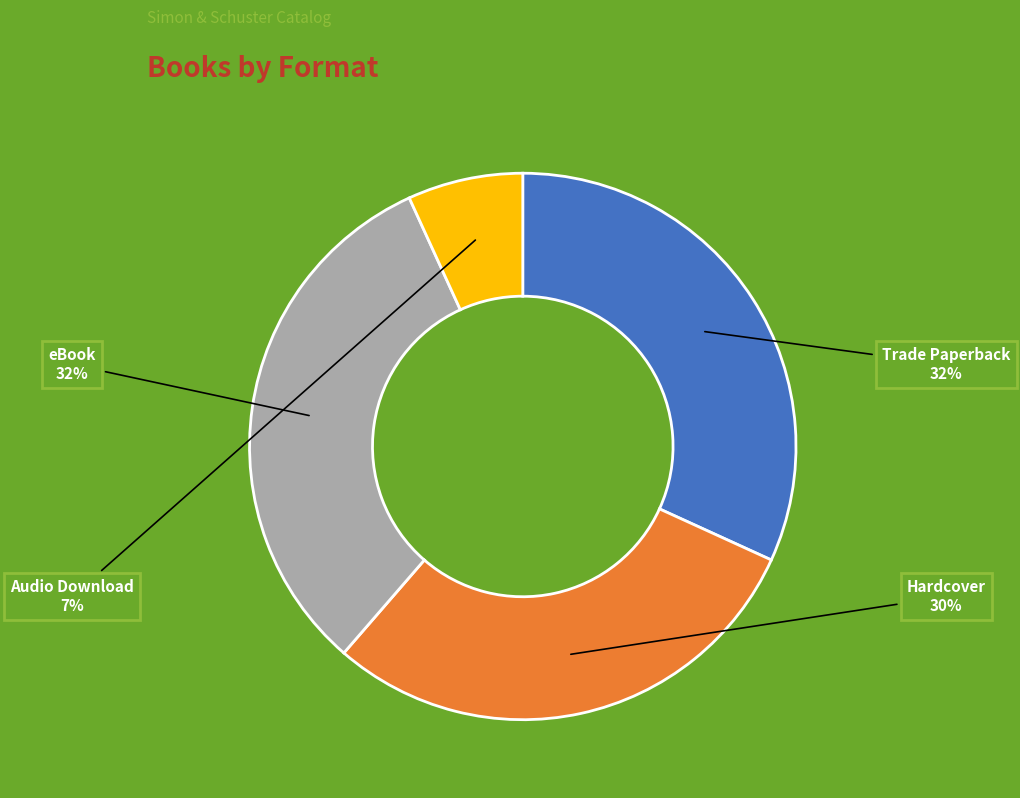

To the nearest percent, what percentage of the pie is Trade Paperback?

32%